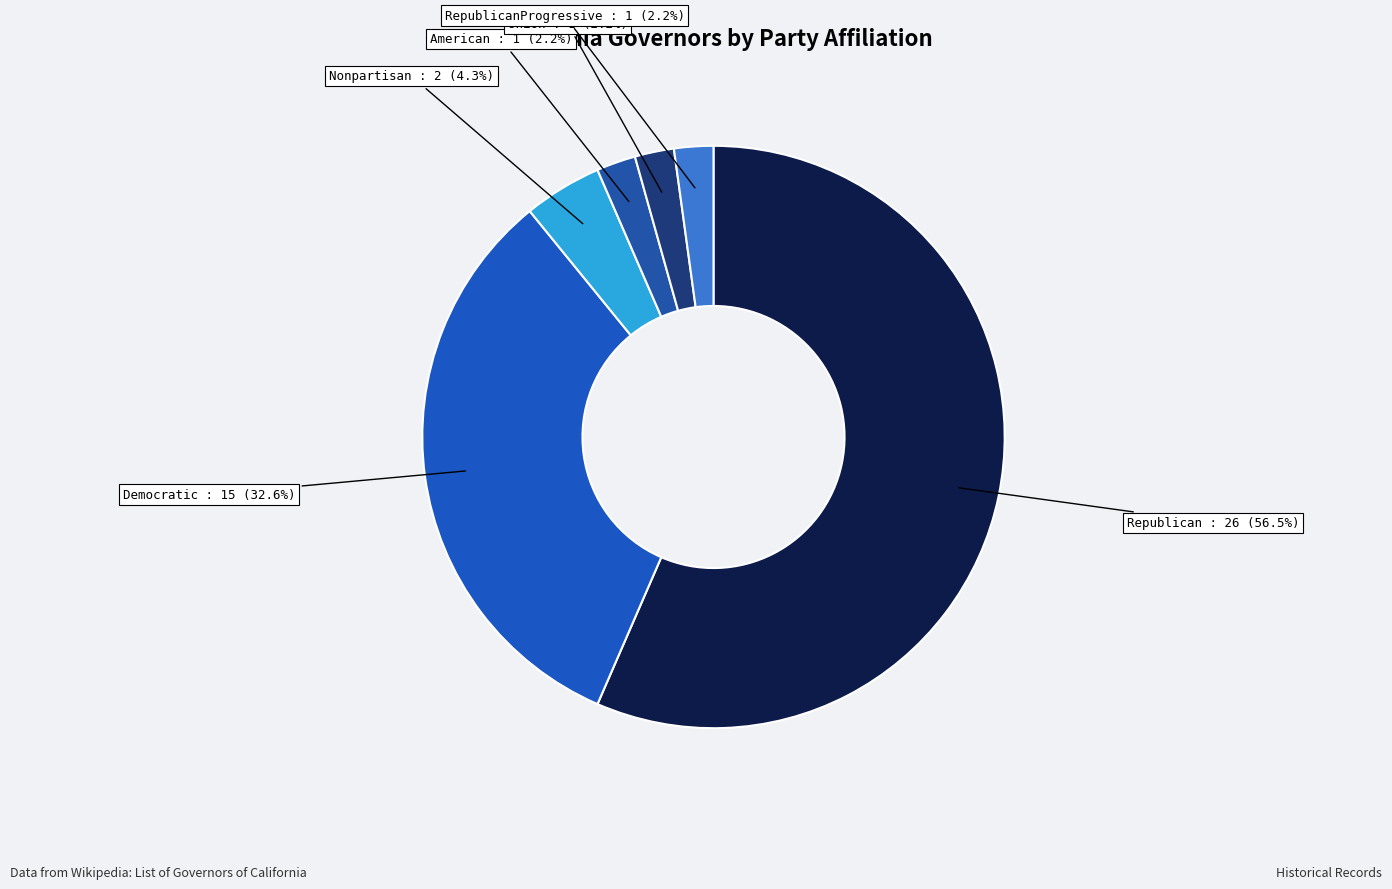

To the nearest percent, what percentage of the pie is Nonpartisan?

4%